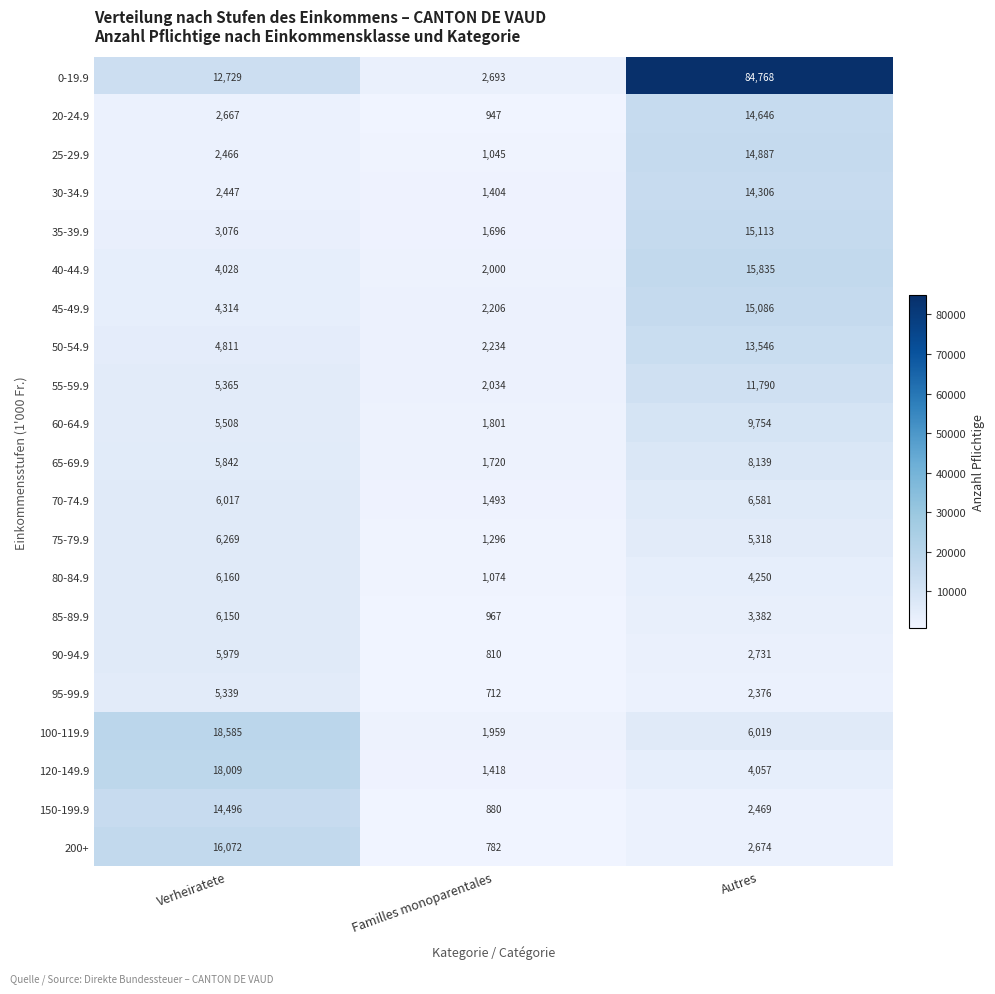

What is the spread (max minus min) of values at Verheiratete?

16138